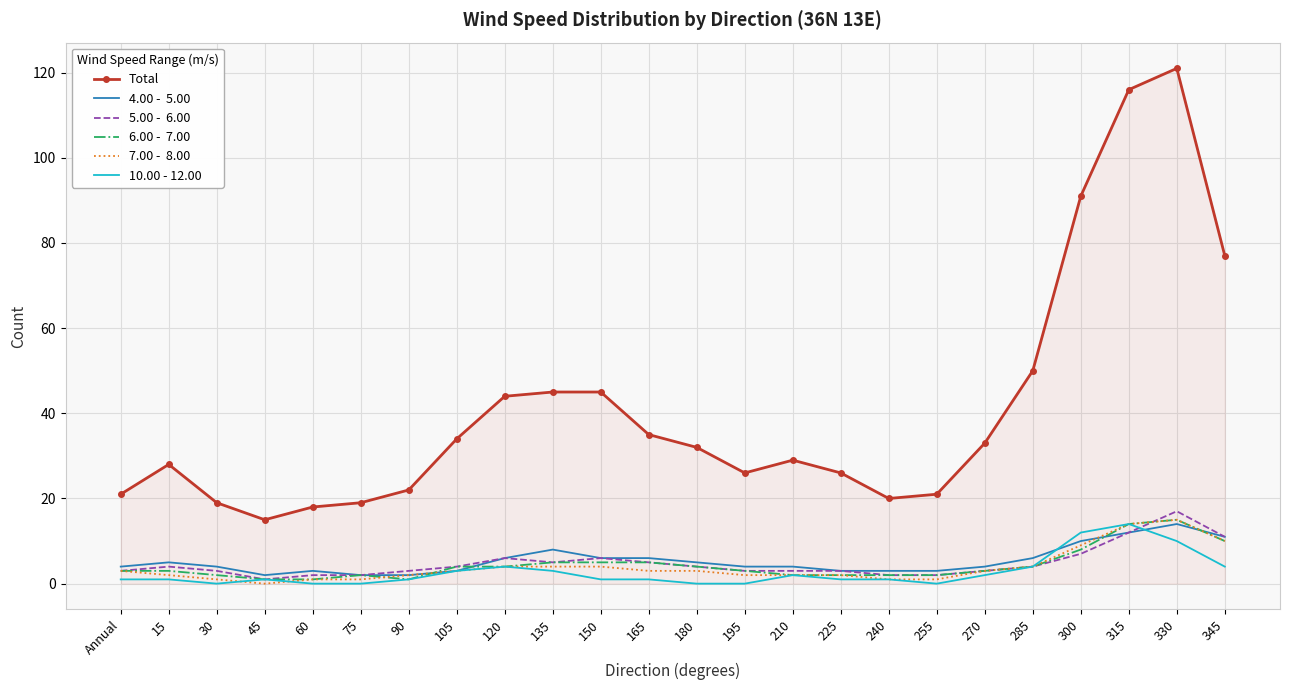

What is the spread (max minus min) of values at 135?

42